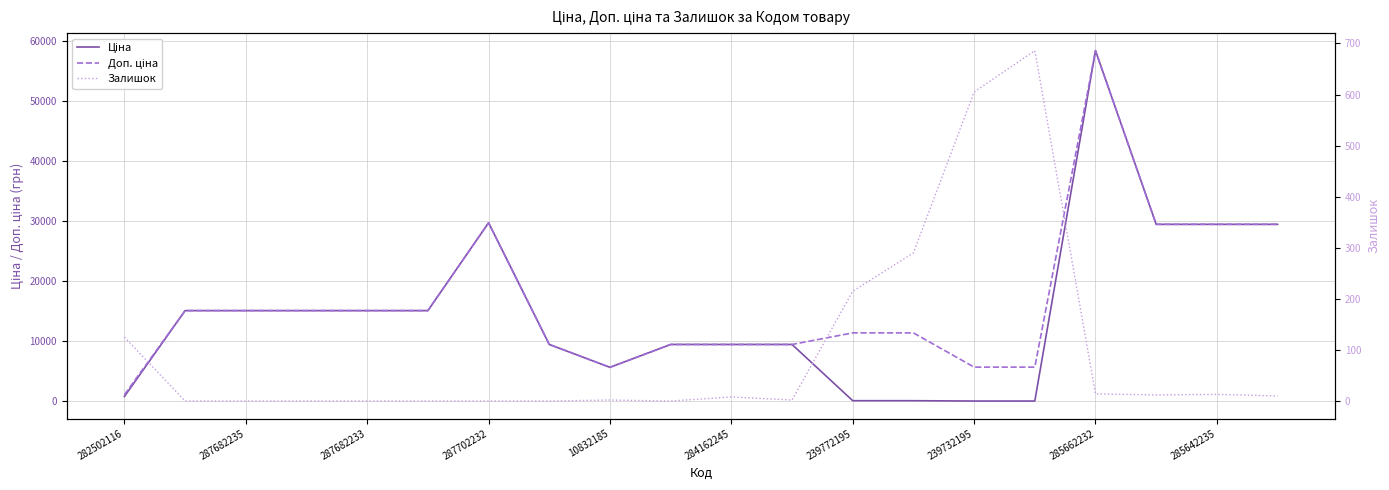

Reading left to right, what are all the values shown in this chart?

Ціна: 818.5	15120.0	15120.0	15120.0	15120.0	15120.0	29747.2	9480.1	5673.8	9480.1	9480.1	9480.1	114.1	114.1	57.0	57.0	58426.5	29491.5	29491.5	29491.5
Доп. ціна: 1109.2	15120.0	15120.0	15120.0	15120.0	15120.0	29747.2	9480.1	5673.8	9480.1	9480.1	9480.1	11410.0	11410.0	5705.0	5705.0	58426.5	29491.5	29491.5	29491.5
Залишок: 125.0	0.0	0.0	0.0	0.0	0.0	0.0	0.0	2.0	0.0	8.0	2.0	215.0	290.0	605.0	686.0	14.0	12.0	13.0	10.0